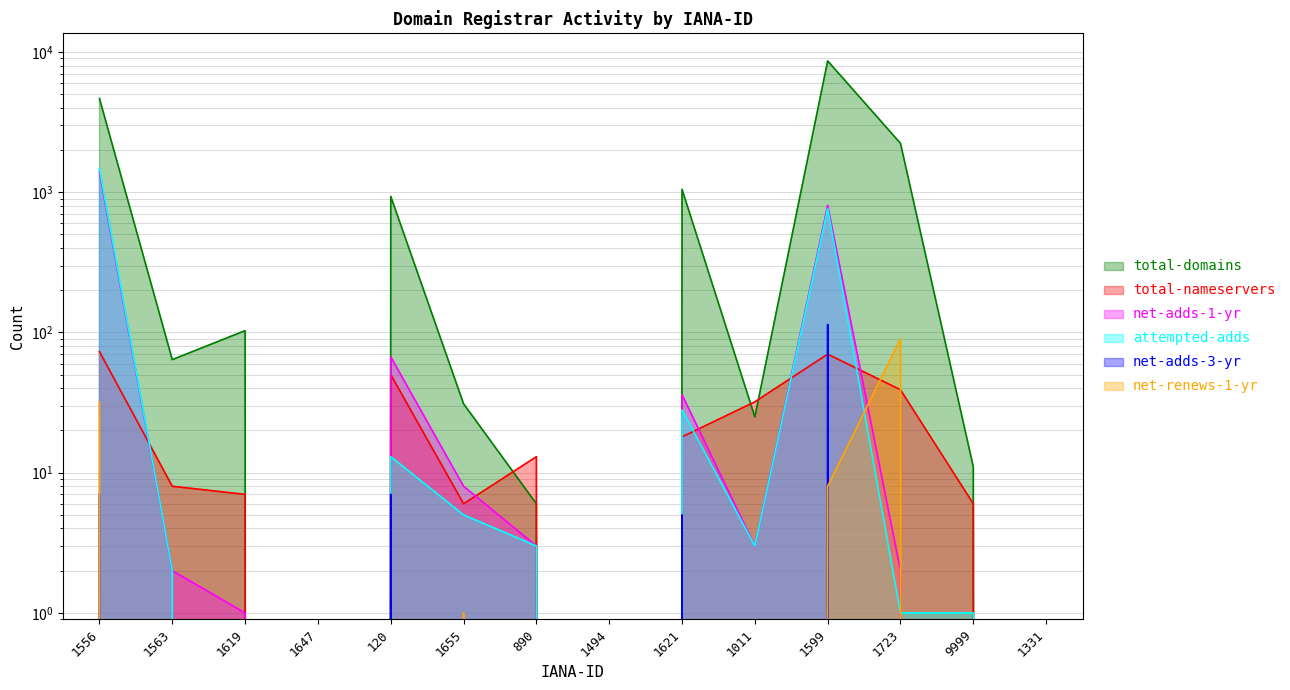

What are all the series names shown in the legend?

total-domains, total-nameservers, net-adds-1-yr, attempted-adds, net-adds-3-yr, net-renews-1-yr